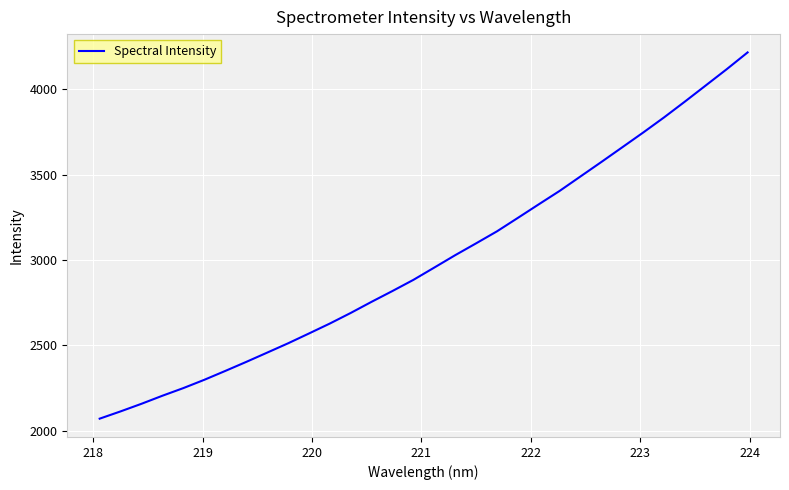

What is the smallest value displayed?

2070.7